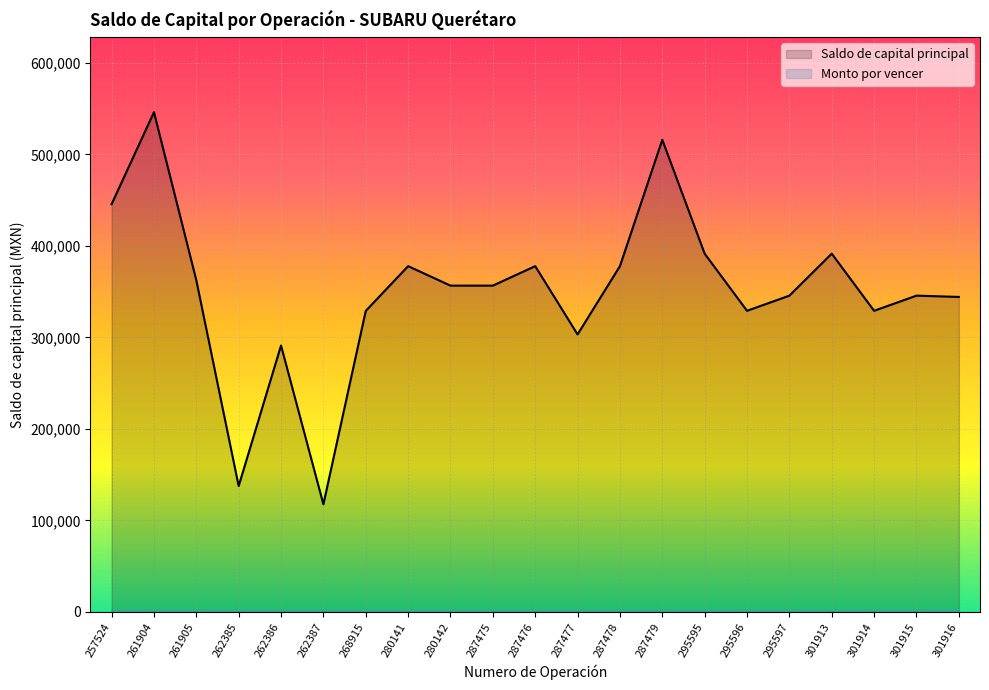

The value at 257524 is 445527.0. True or false?

True